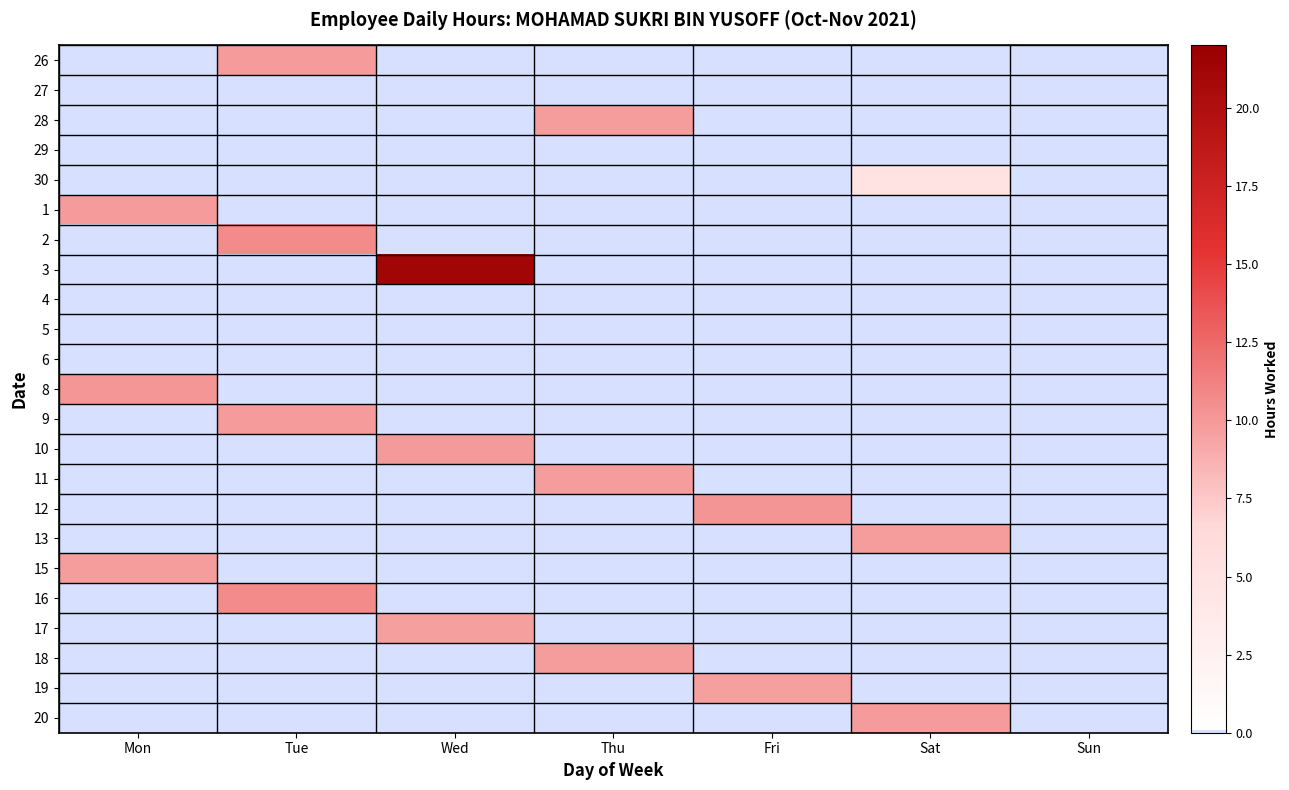

At how many categories does at least one series exceed 16?

1